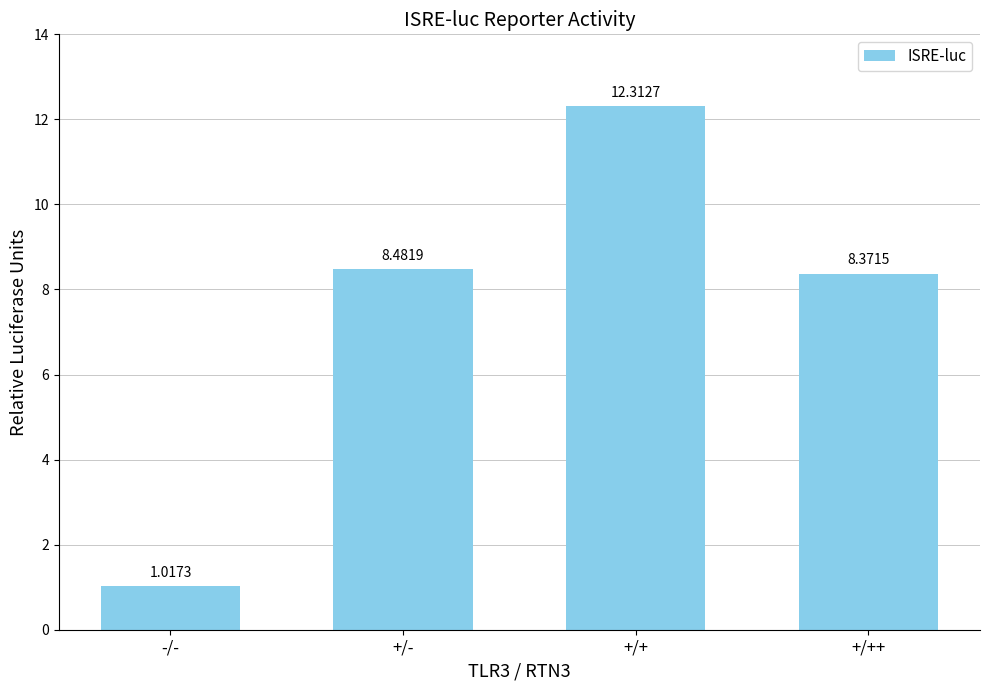

List the labels in order of value, smallest first.

-/-, +/++, +/-, +/+